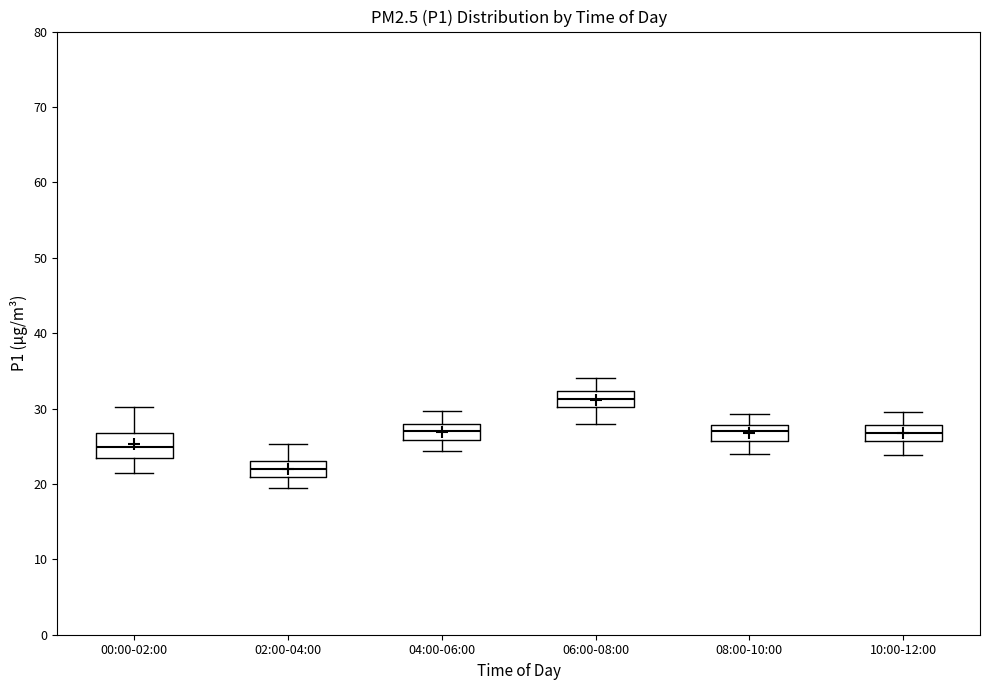

Where does the lower whisker of the box for 06:00-08:00 end on the y-axis? The values are not printed on the chart, so give them approximately, as read against the axis.

28